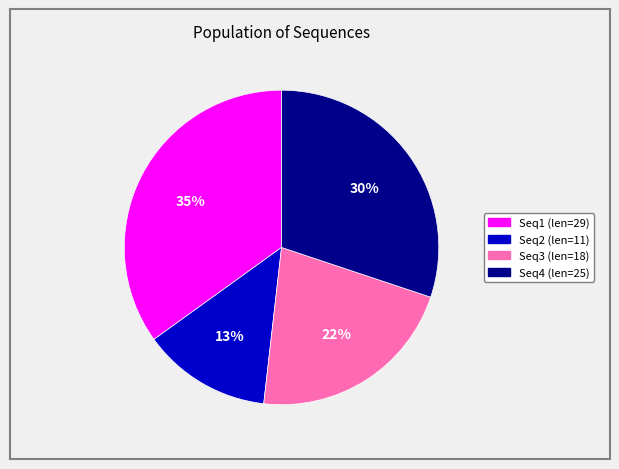

To the nearest percent, what is the average slice percentage?

25%